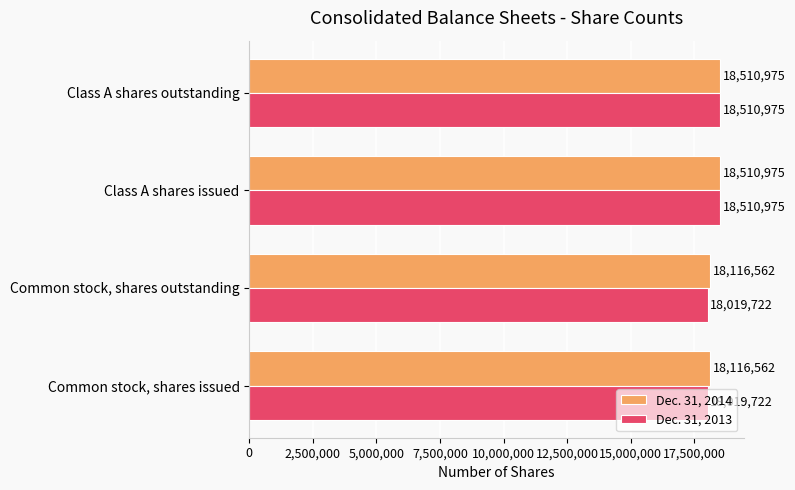

What is the highest value of the Dec. 31, 2014 series?

18510975